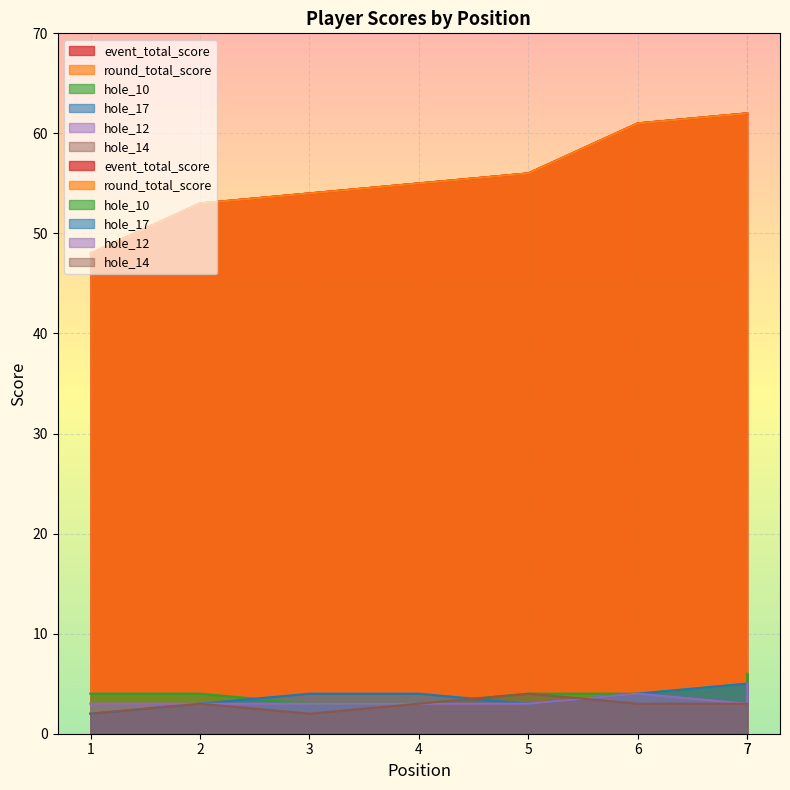

Rank the series at 7 from lowest to highest value.

hole_12, hole_14, hole_10, hole_17, event_total_score, round_total_score